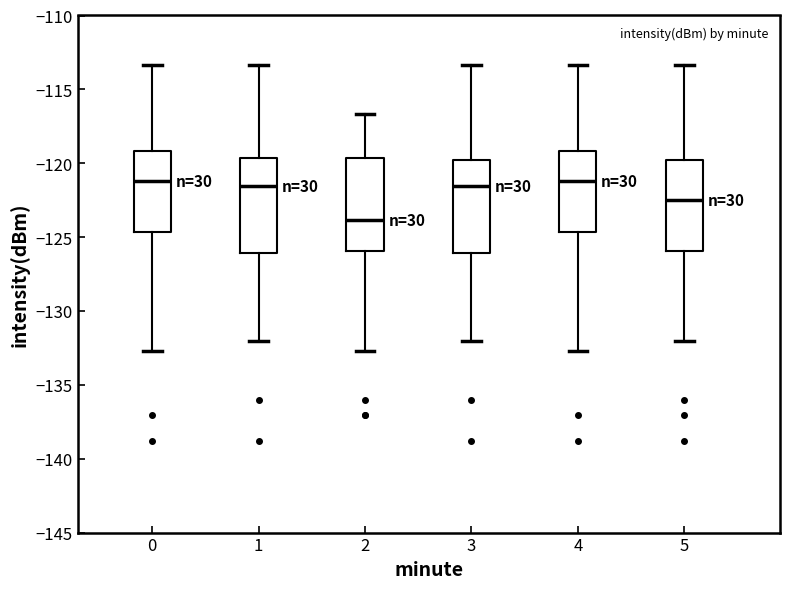

Where is the upper edge of the box at x = 4 on the y-axis? The values are not printed on the chart, so give them approximately, as read against the axis.

-119.0